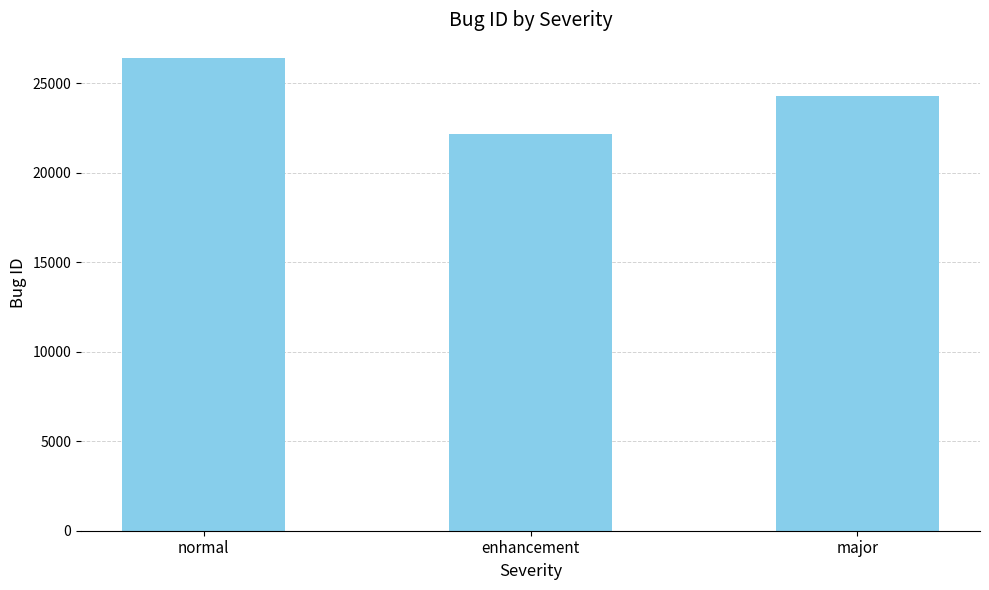

What position from the right is normal?

3